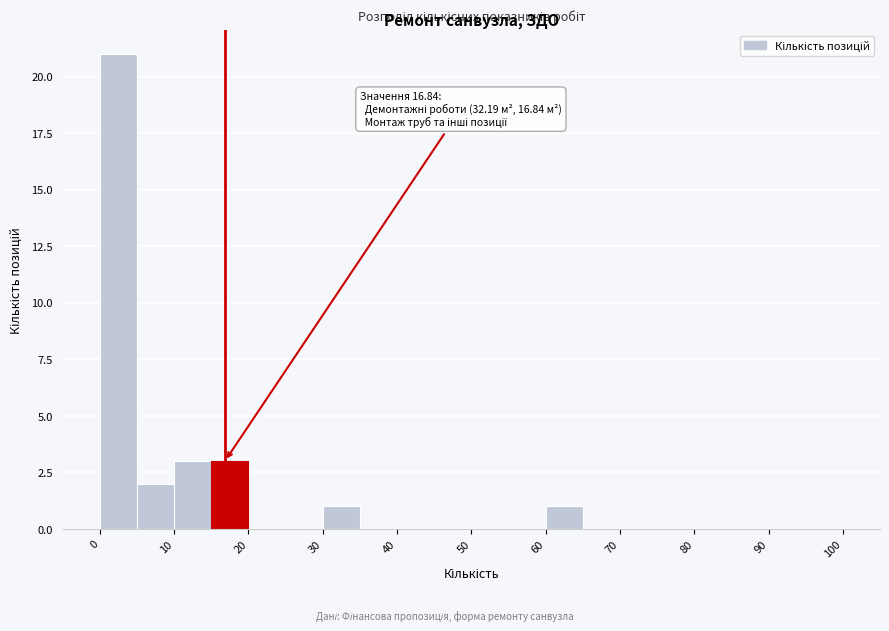

Over which range of the x-axis is the bar tallest?

0 to 5